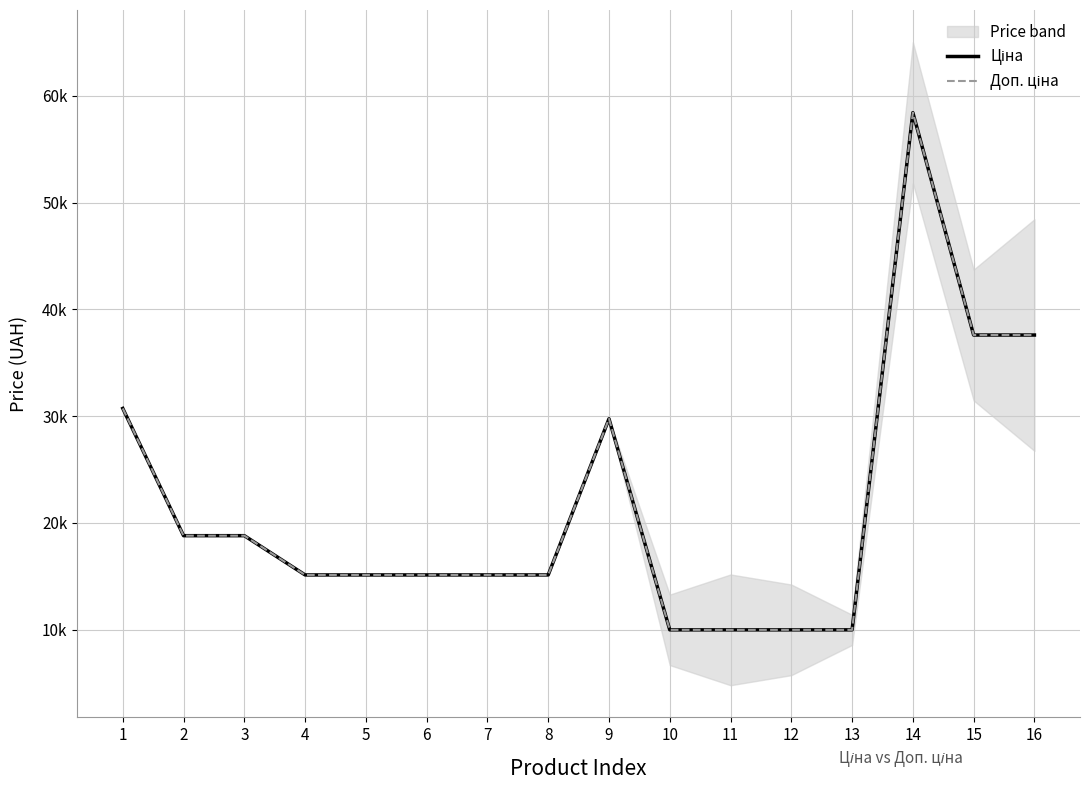

What is the value of the Доп. ціна point at the 5th from the left?

15120.0